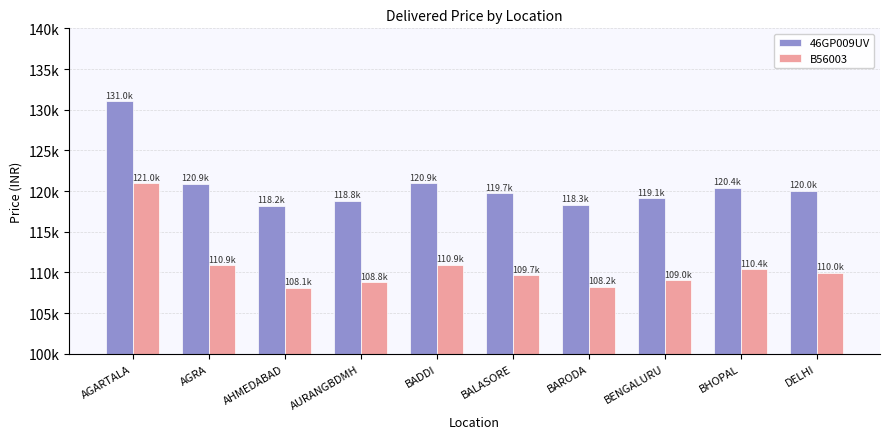

What are all the series names shown in the legend?

46GP009UV, B56003